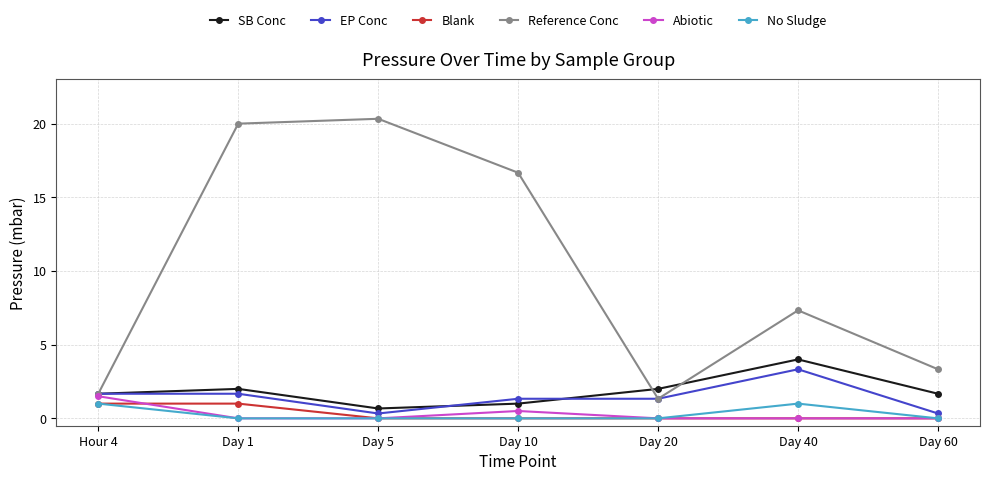

What is the label of the 5th point from the right?

Day 5